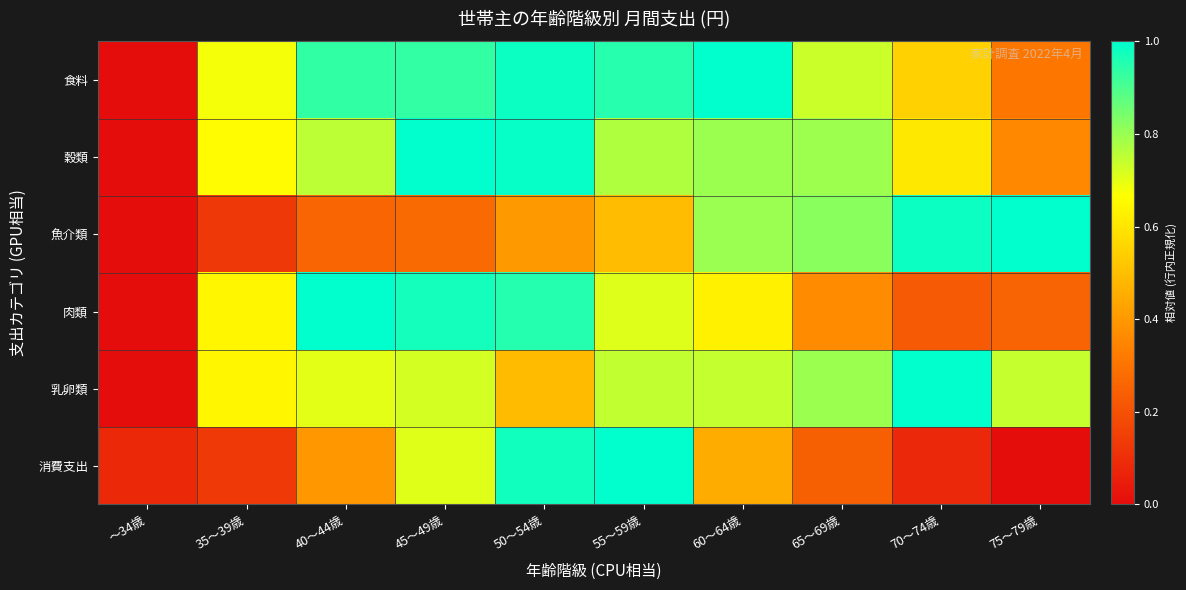

At 35～39歳, list the series in order from smallest to largest.

魚介類, 消費支出, 乳卵類, 肉類, 穀類, 食料